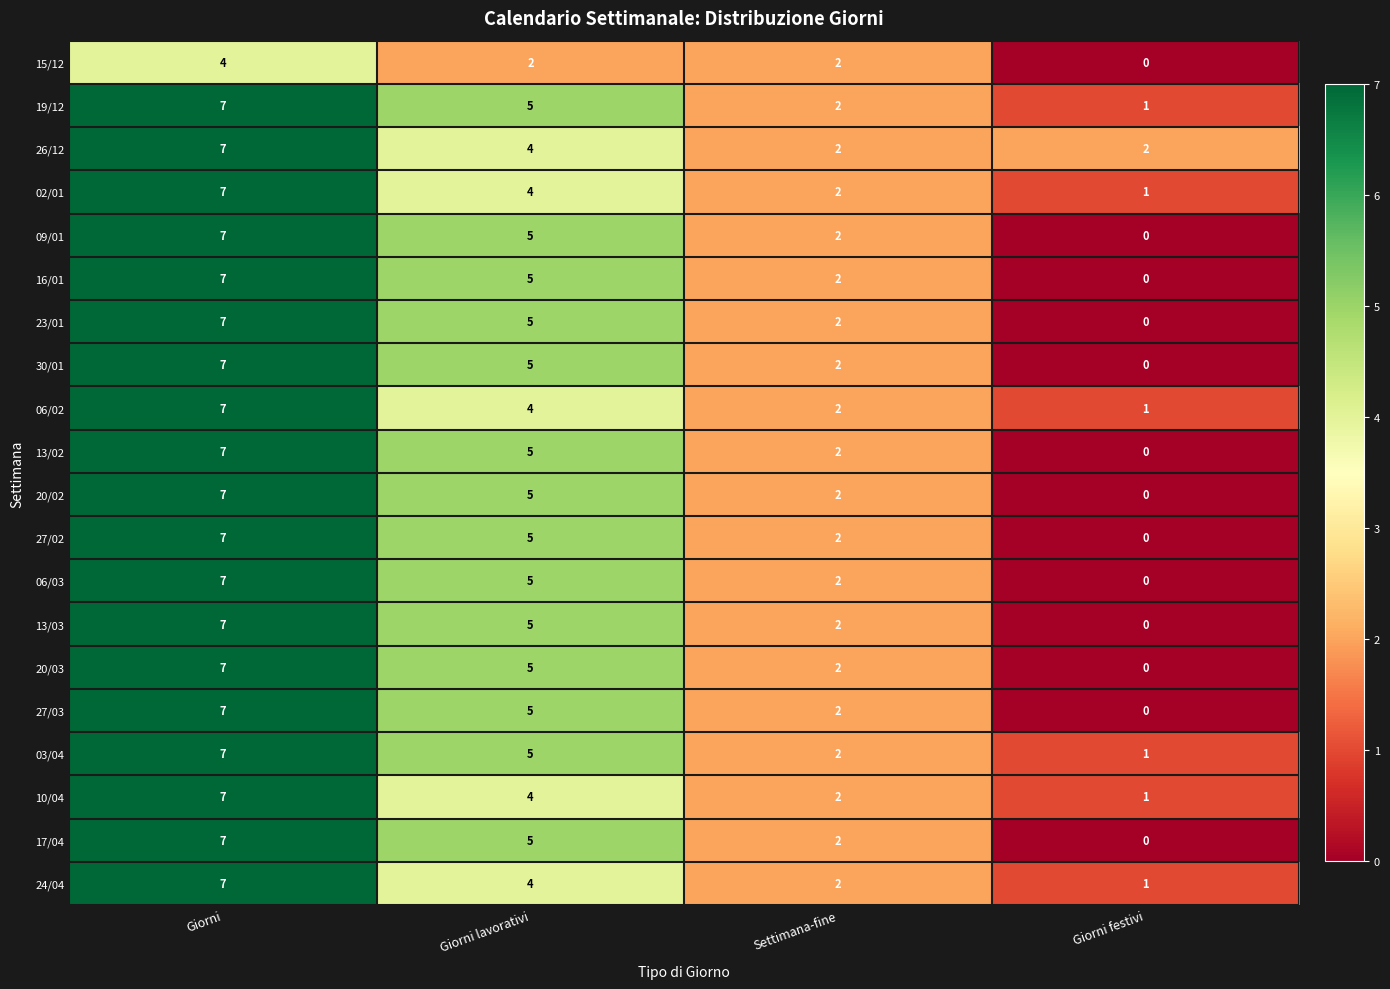

How many series are shown in this chart?

20